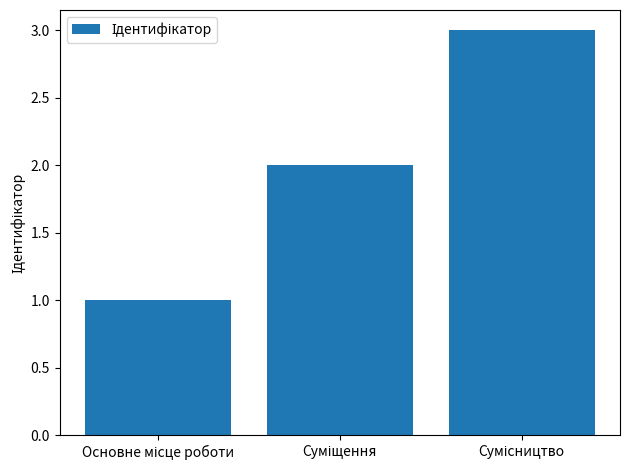

Count the number of categories in the chart.

3